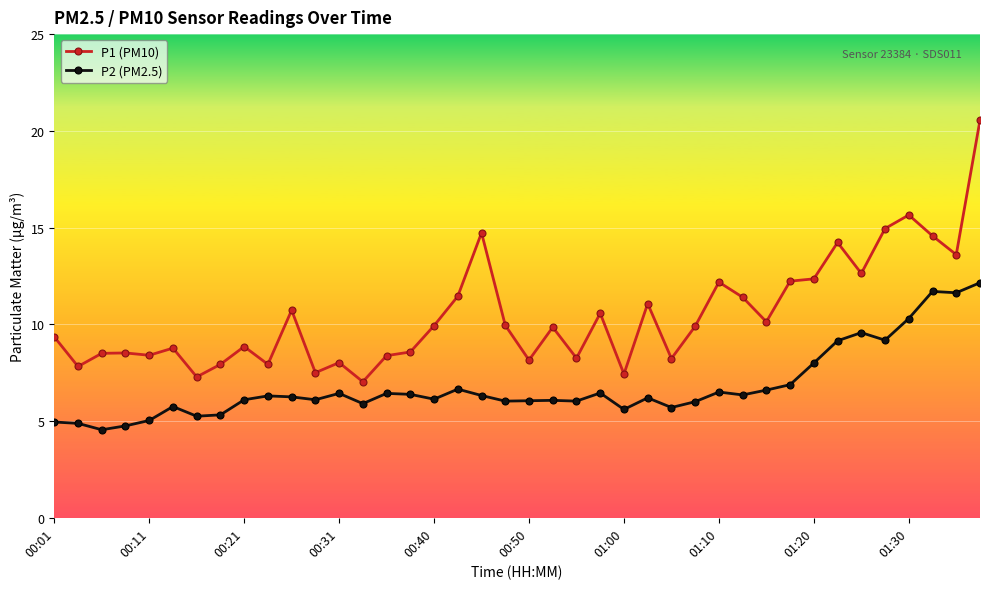

Which series has the largest total across all categories?

P1 (PM10)